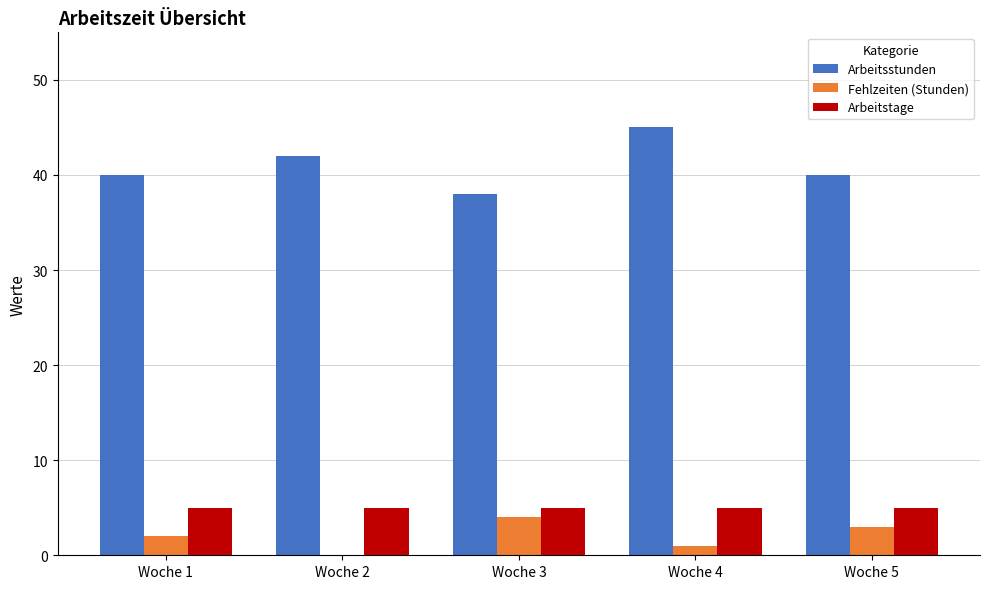

Reading right to left, list all the values displayed in this chart.

Arbeitsstunden: 40	45	38	42	40
Fehlzeiten (Stunden): 3	1	4	0	2
Arbeitstage: 5	5	5	5	5